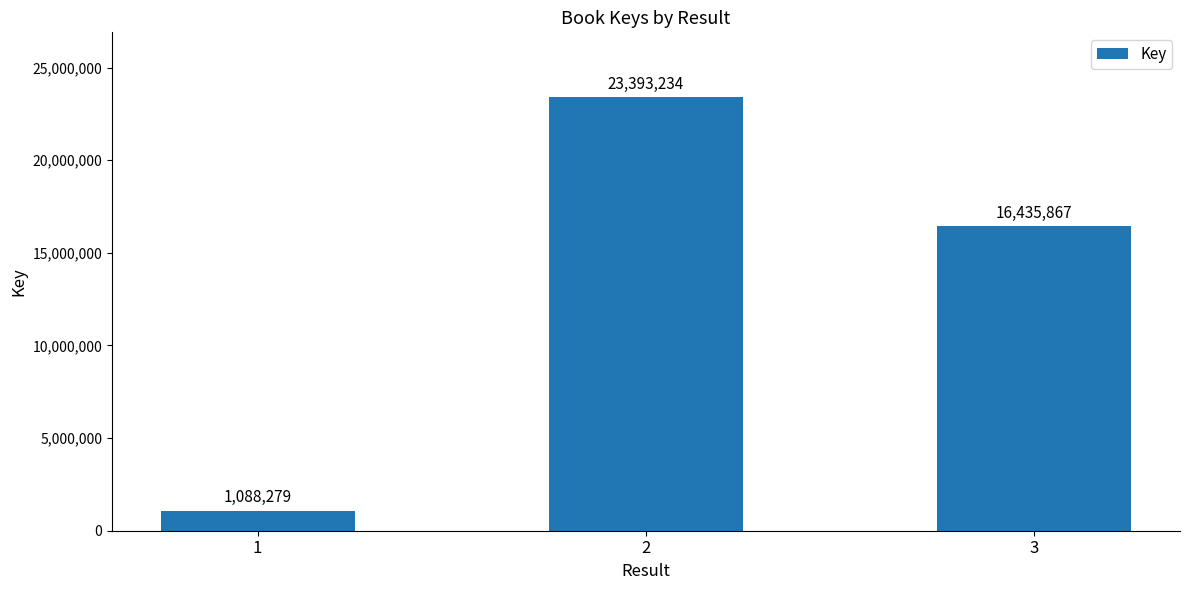

Reading right to left, extract all data points from this chart.

3=16435867	2=23393234	1=1088279